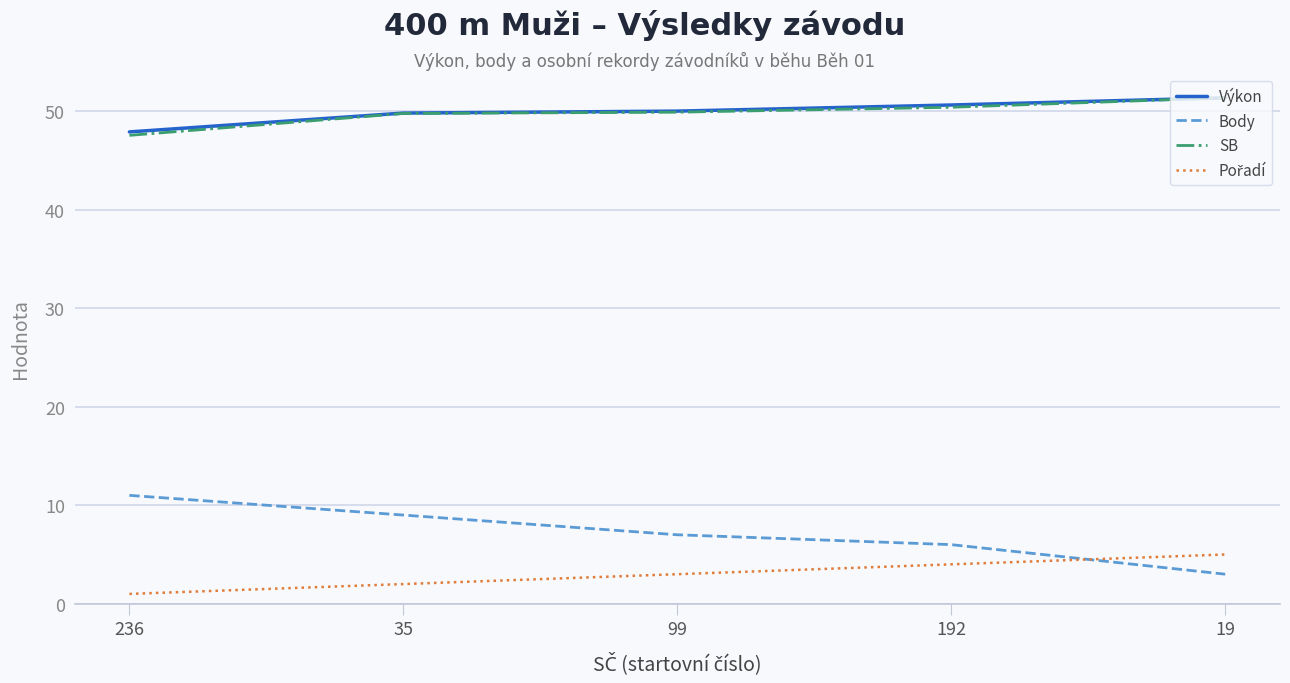

Where does the SB series first go above 49?

35